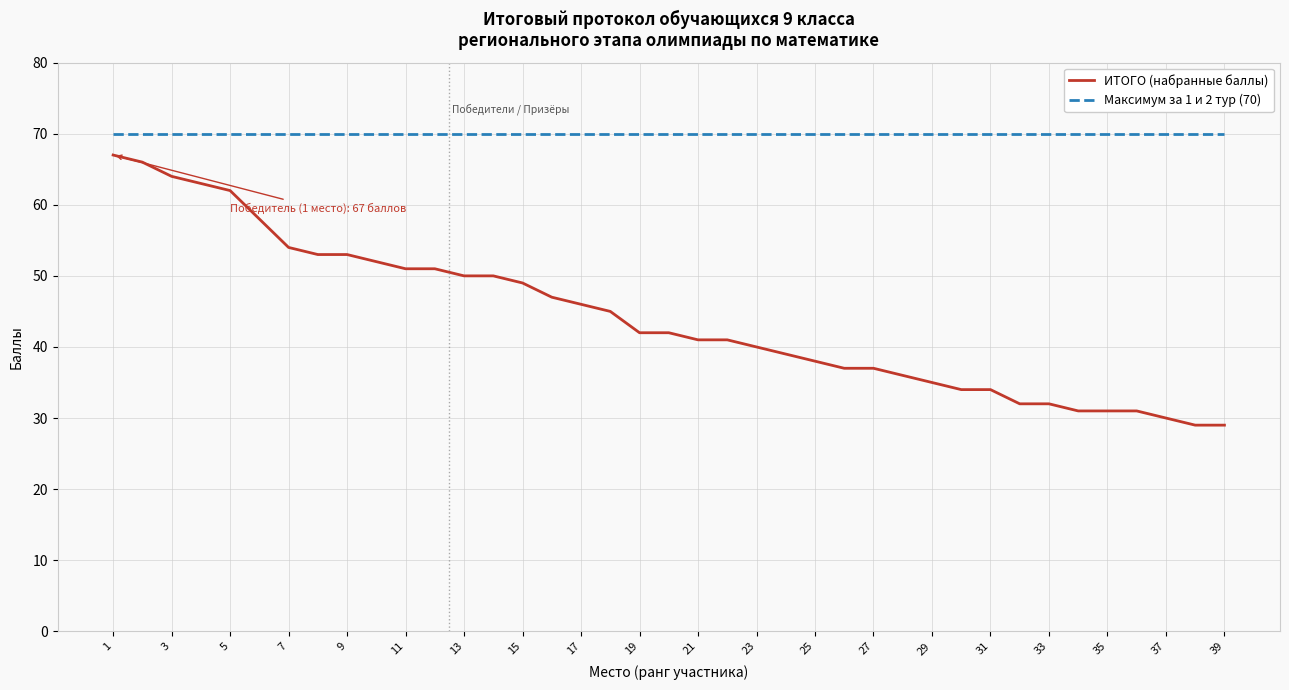

Which series has the largest range (max minus min)?

ИТОГО (набранные баллы)